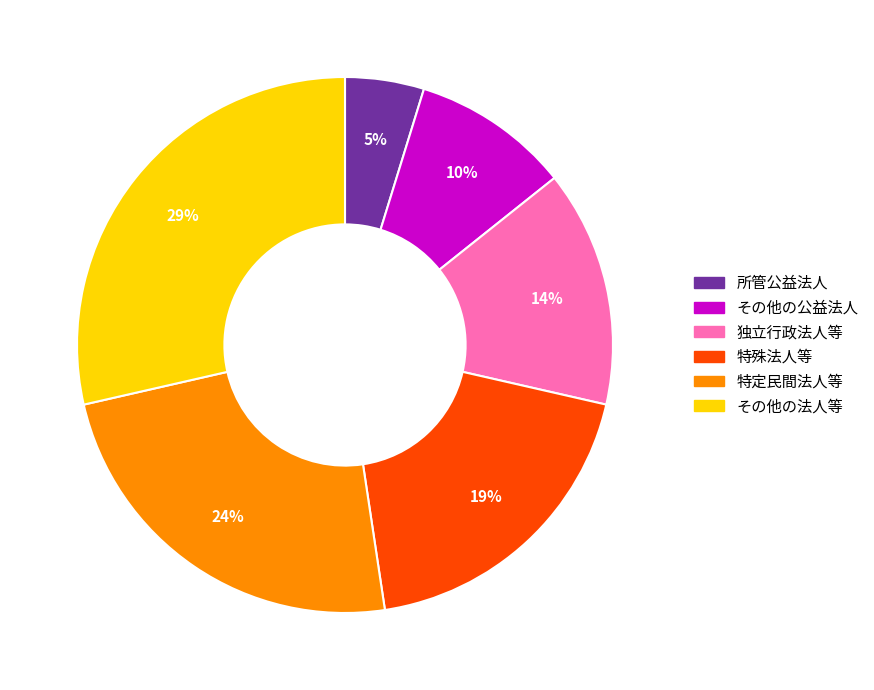

To the nearest percent, what percentage of the pie is その他の法人等?

29%